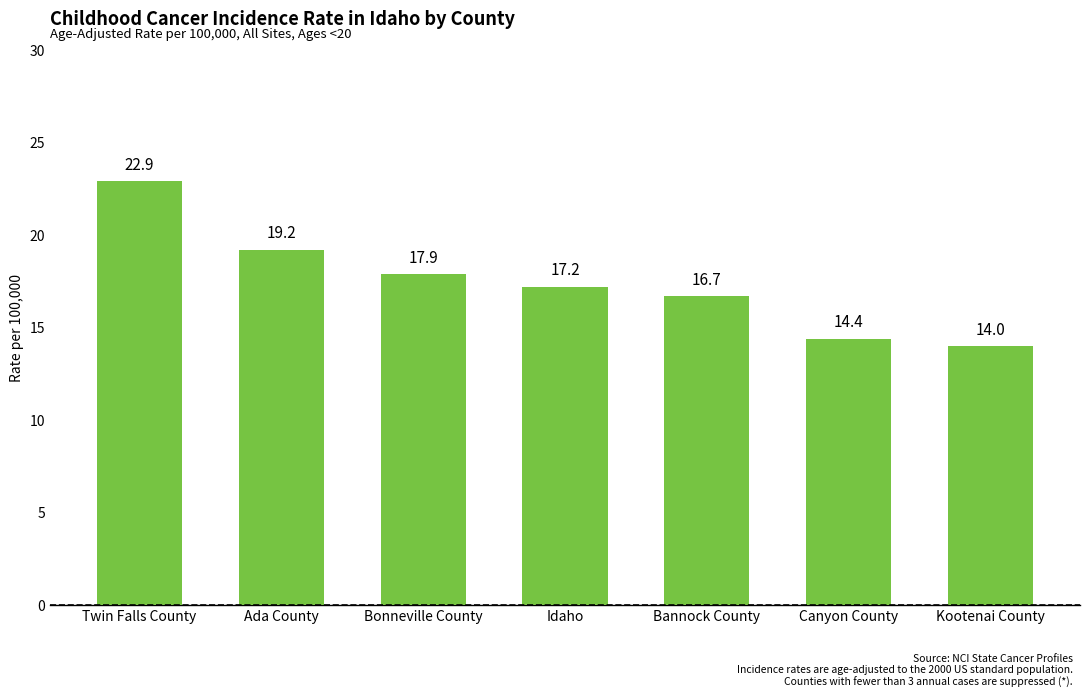

At which category does the chart reach its peak across all series?

Twin Falls County